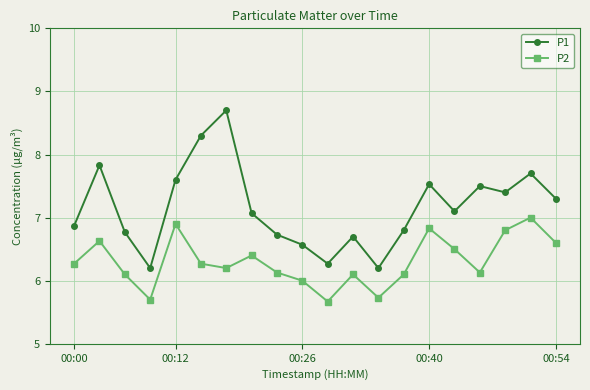

What is the average value of the P1 series?

7.2